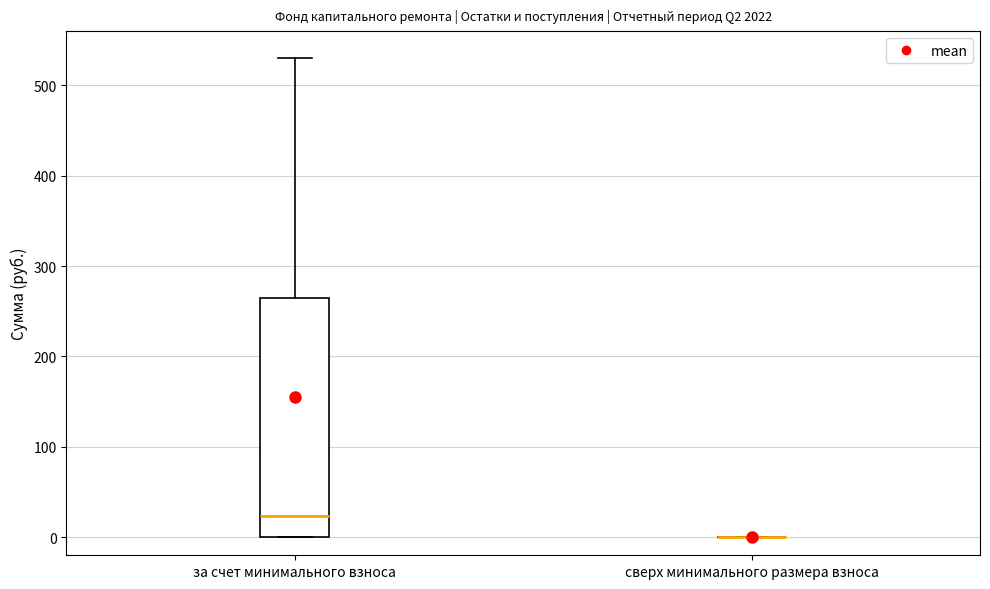

Reading left to right, transcribe this box plot: for each box, give where its median line is, the range the box spans, and where its two whiskers end, as read against the y-axis. The values are not printed on the chart, so give them approximately, as read against the axis.

за счет минимального взноса: median 20, box 0 to 260, whiskers 0 to 530
сверх минимального размера взноса: box collapsed to a line at 0, whiskers 0 to 0